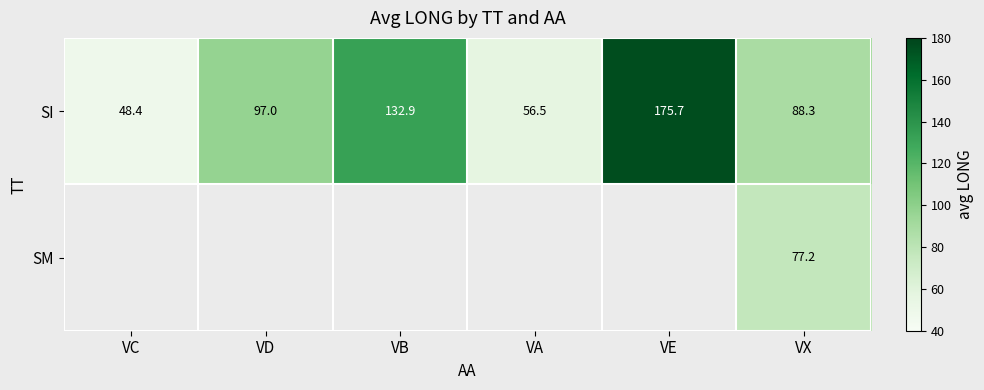

Is it true that SI equals 41.3 at VD?

False